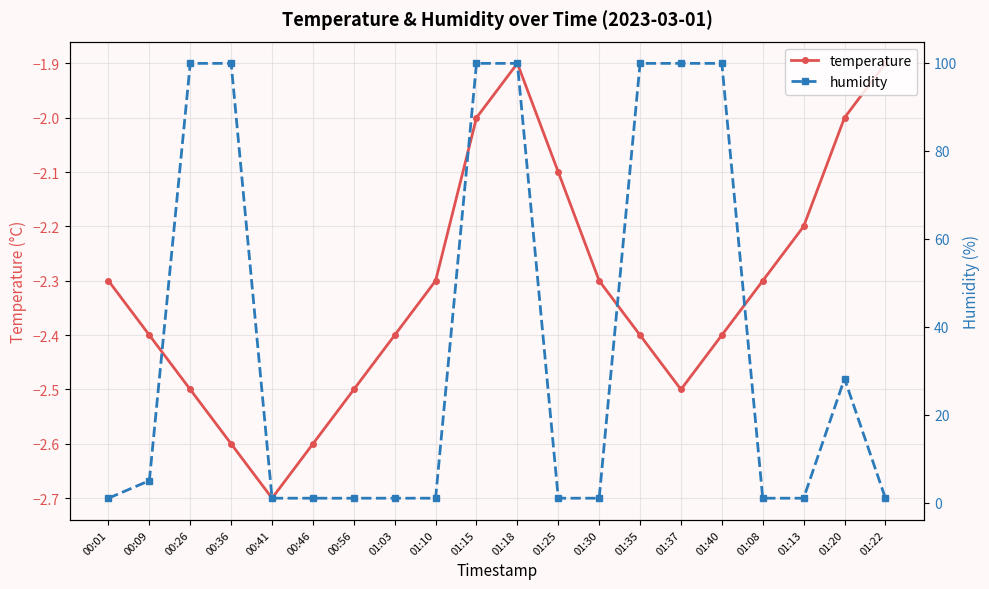

What is the average value of the temperature series?

-2.3